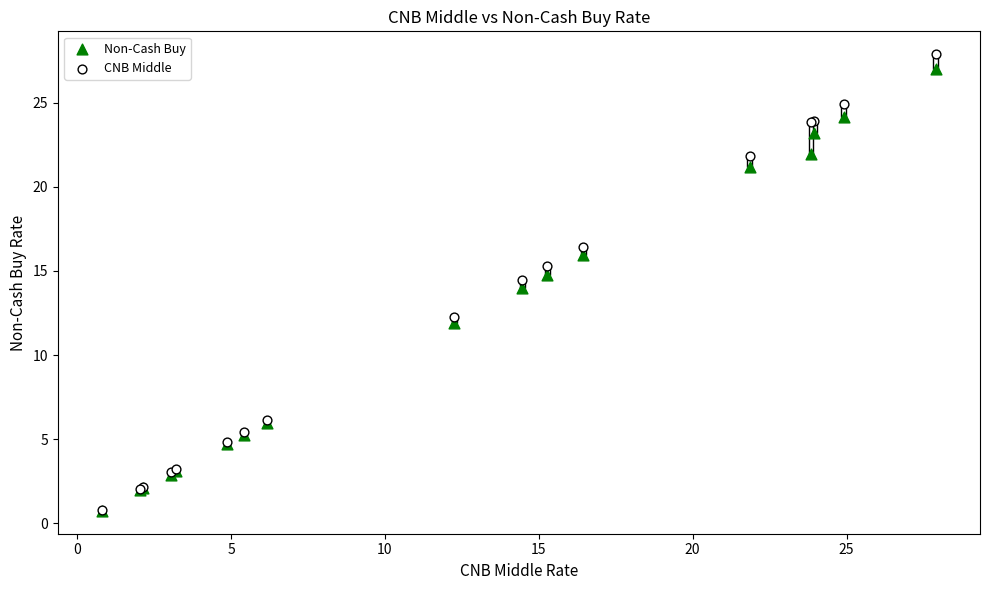

Which series contains the highest Y value?

CNB Middle